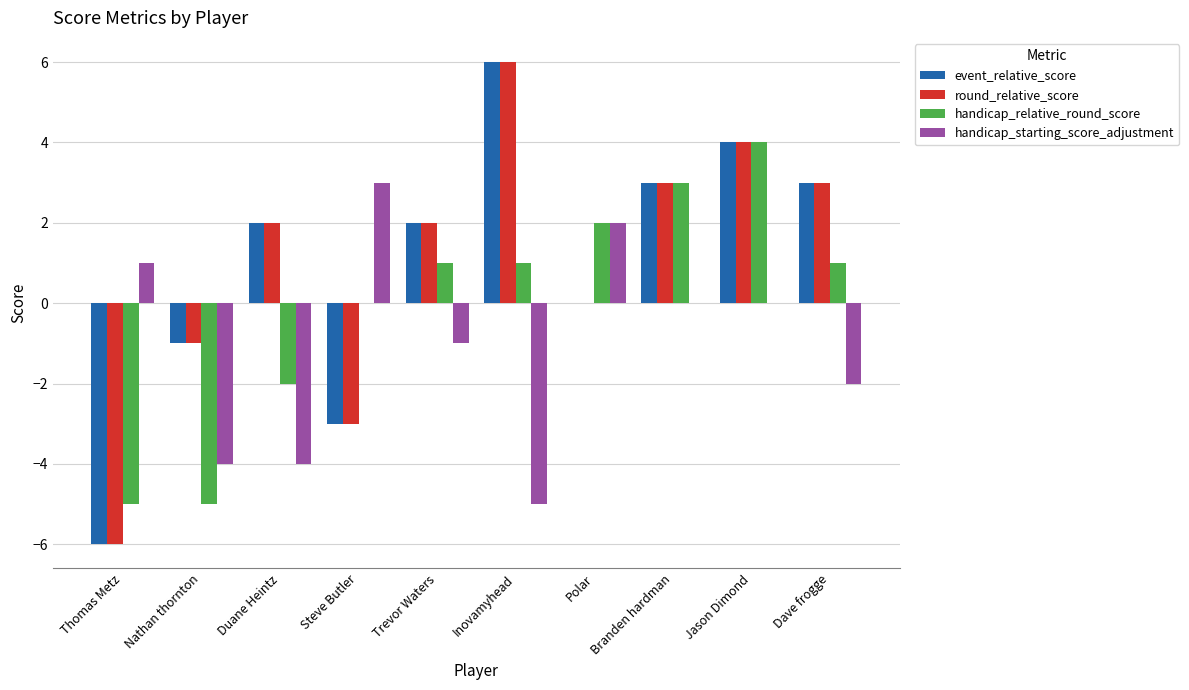

What is the highest value of the round_relative_score series?

6